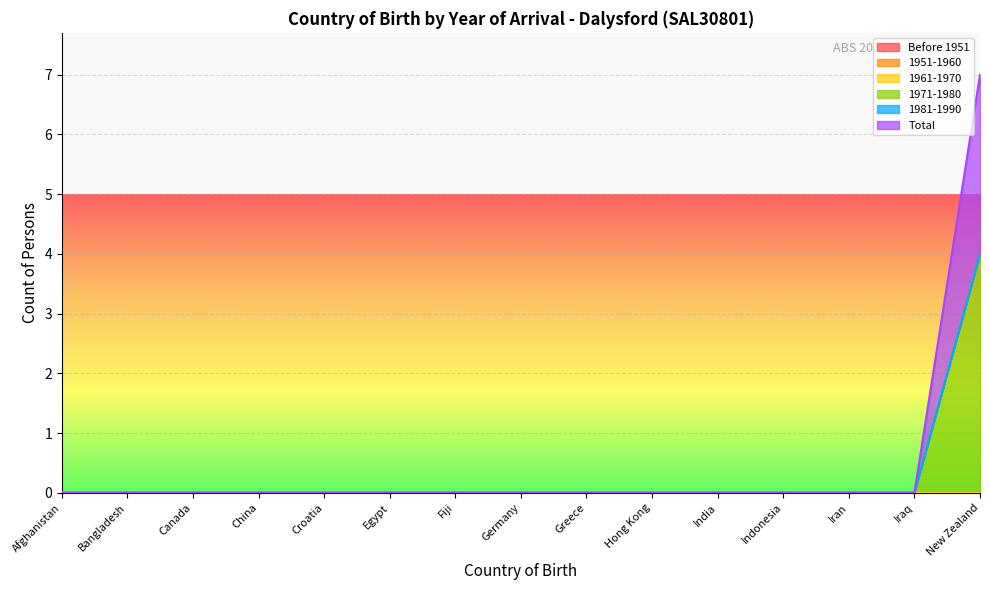

Which series changed the most between Hong Kong and Iraq?

Before 1951